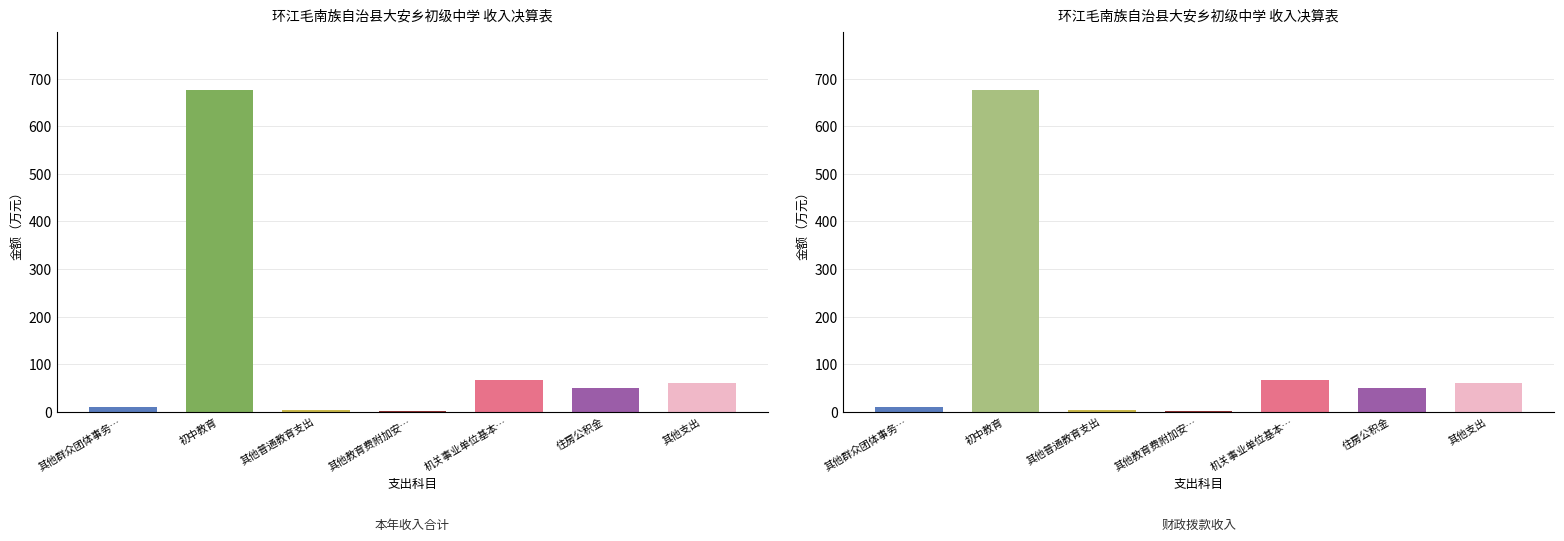

What is the value of the 财政拨款收入 bar at the 4th from the left?

1.6